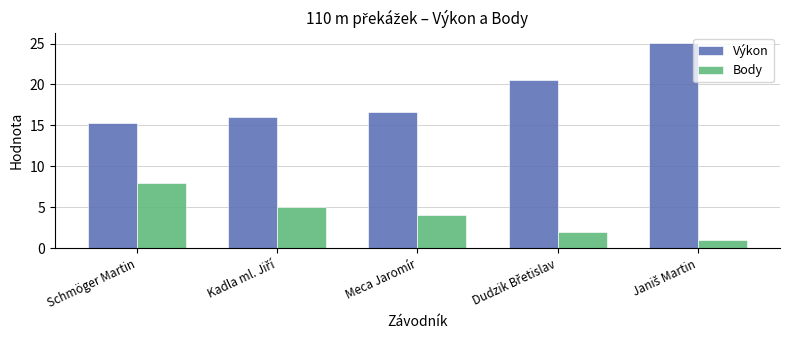

What is the value of the Výkon bar at the 1st from the left?

15.3